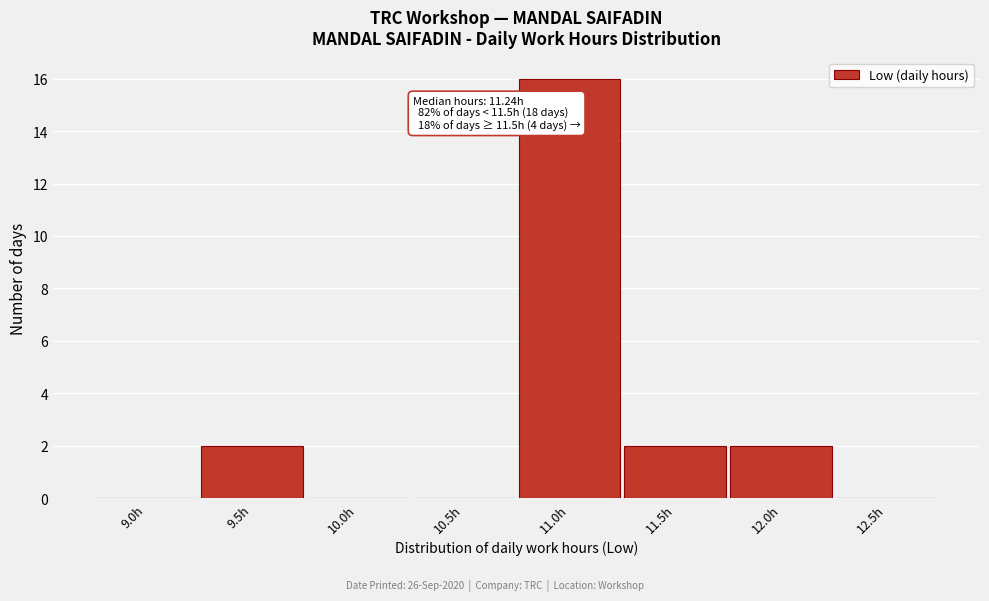

Reading right to left, extract all data points from this chart.

12.5h=0	12.0h=2	11.5h=2	11.0h=16	10.5h=0	10.0h=0	9.5h=2	9.0h=0